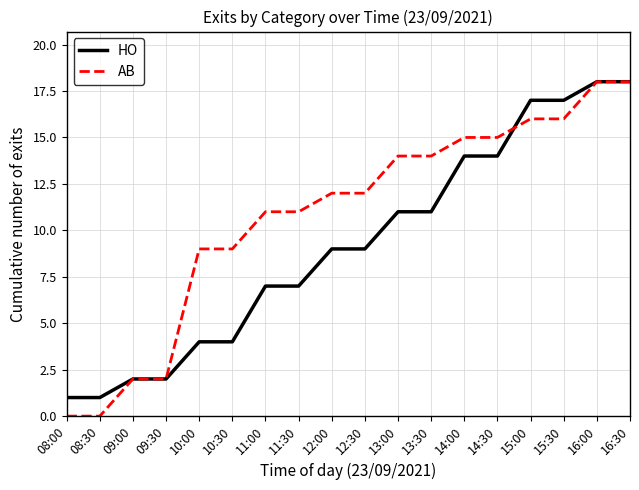

Reading left to right, what are all the values shown in this chart?

HO: 1	1	2	2	4	4	7	7	9	9	11	11	14	14	17	17	18	18
AB: 0	0	2	2	9	9	11	11	12	12	14	14	15	15	16	16	18	18